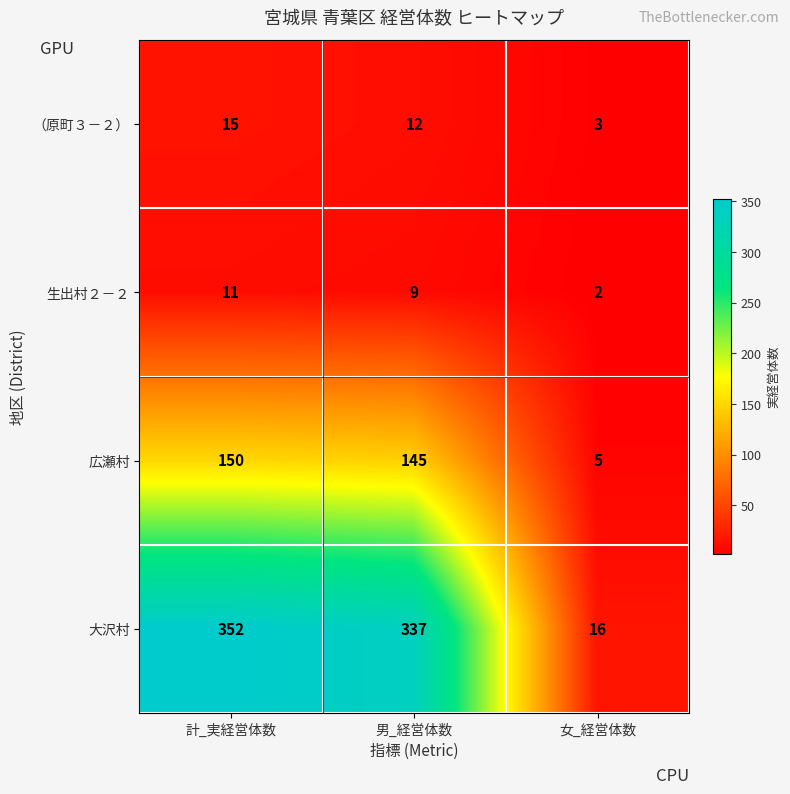

The 広瀬村 series shows 150 at 計_実経営体数. True or false?

True